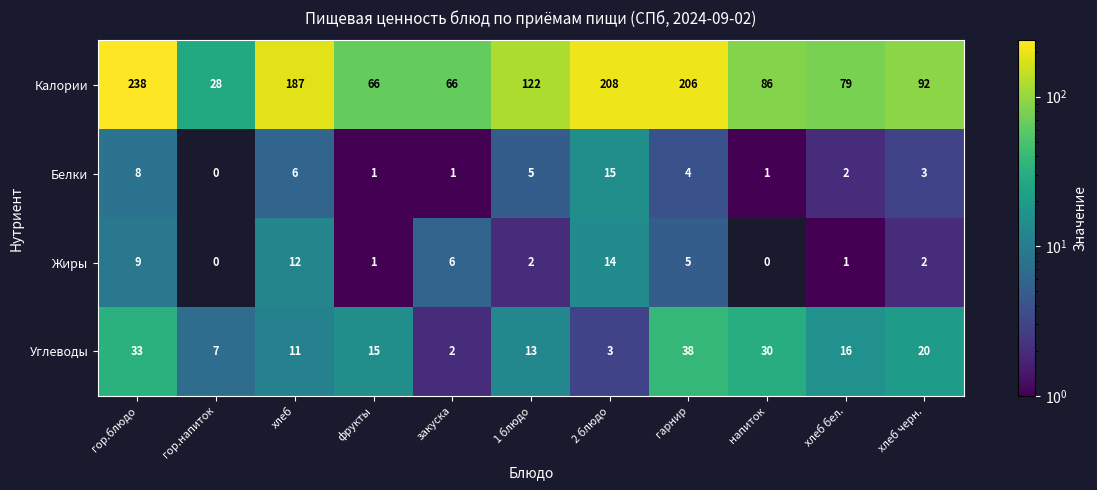

List the series in order of their peak value, highest first.

Калории, Углеводы, Белки, Жиры